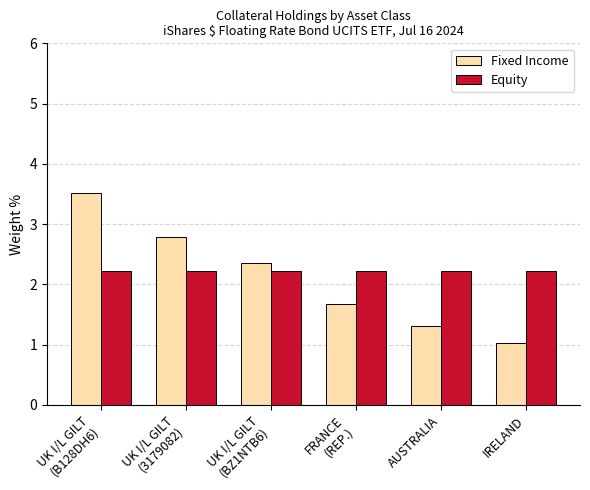

At which category is the sum across all series the highest?

UK I/L GILT
(B128DH6)